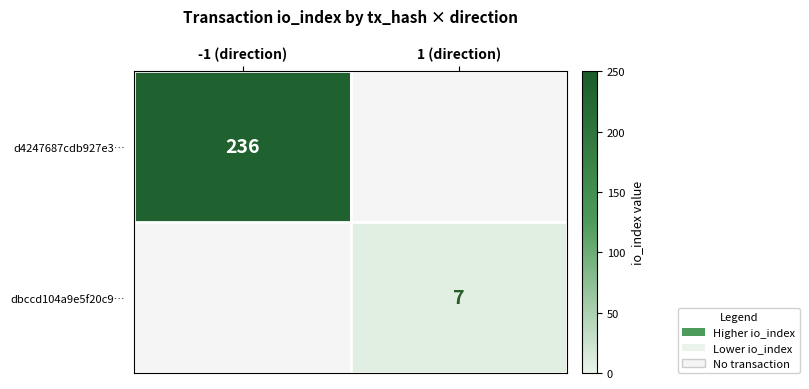

The value of d4247687cdb927e3… at -1 (direction) is 236. True or false?

True